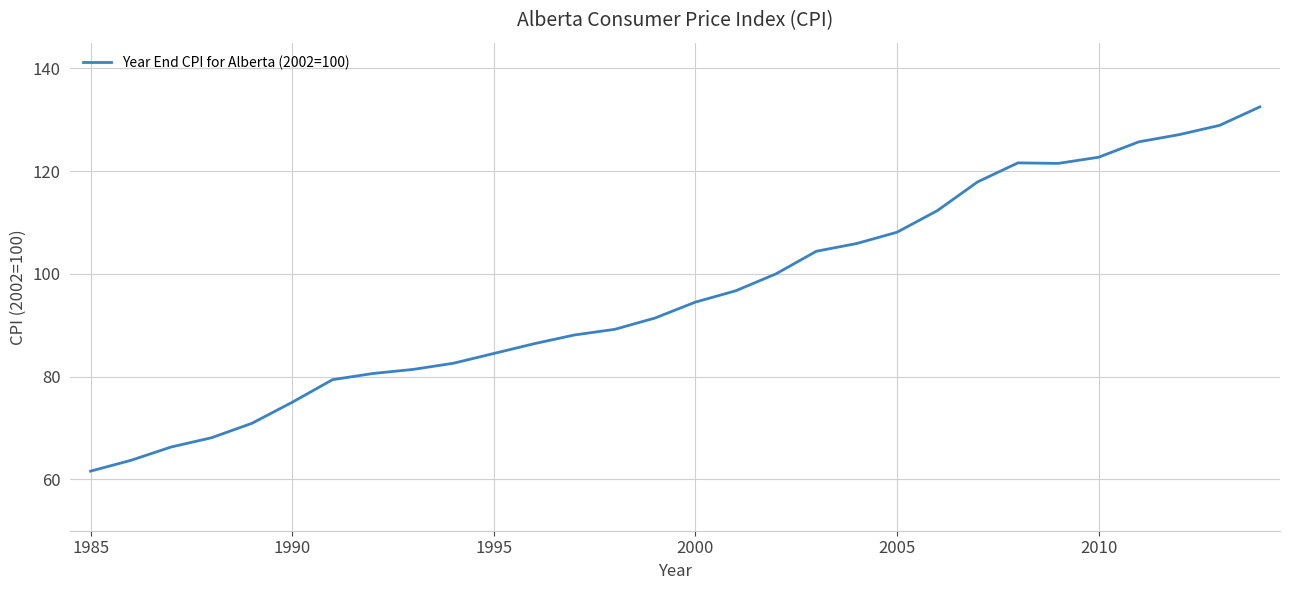

What is the difference between the maximum and minimum values?

70.9